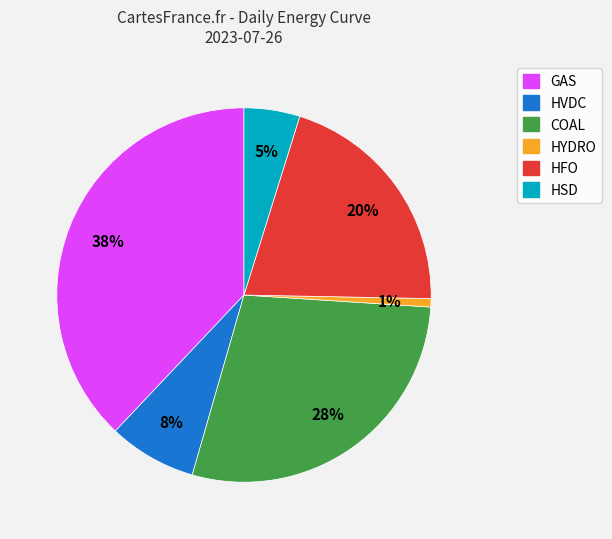

What percentage is the HYDRO slice, to the nearest percent?

1%